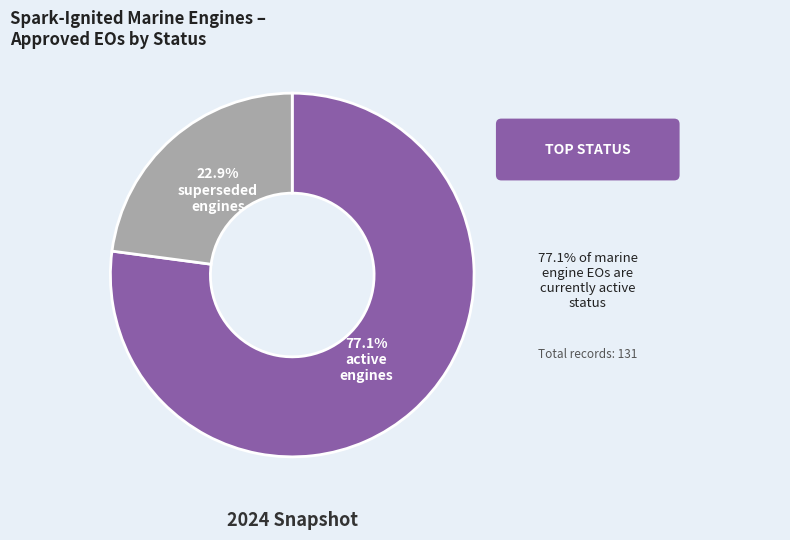

To the nearest percent, what is the combined percentage of superseded and active?

100%